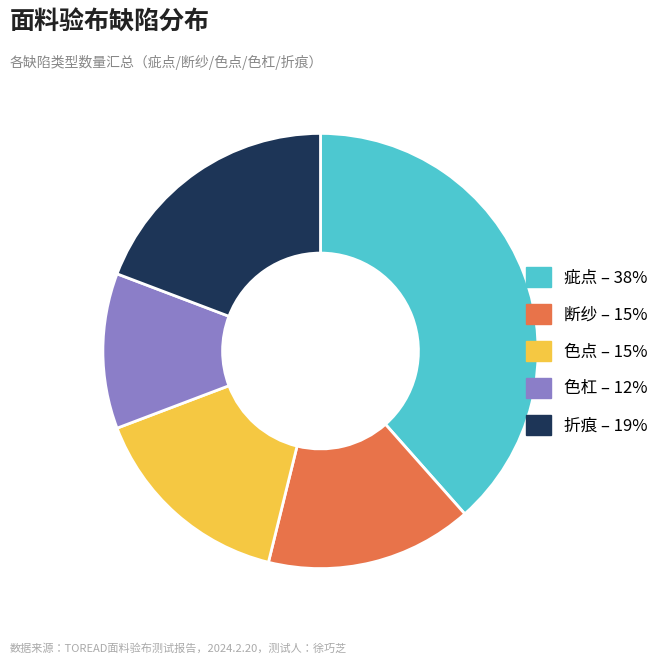

Do 色点 – 15% and 折痕 – 19% together represent more than half of the pie?

No